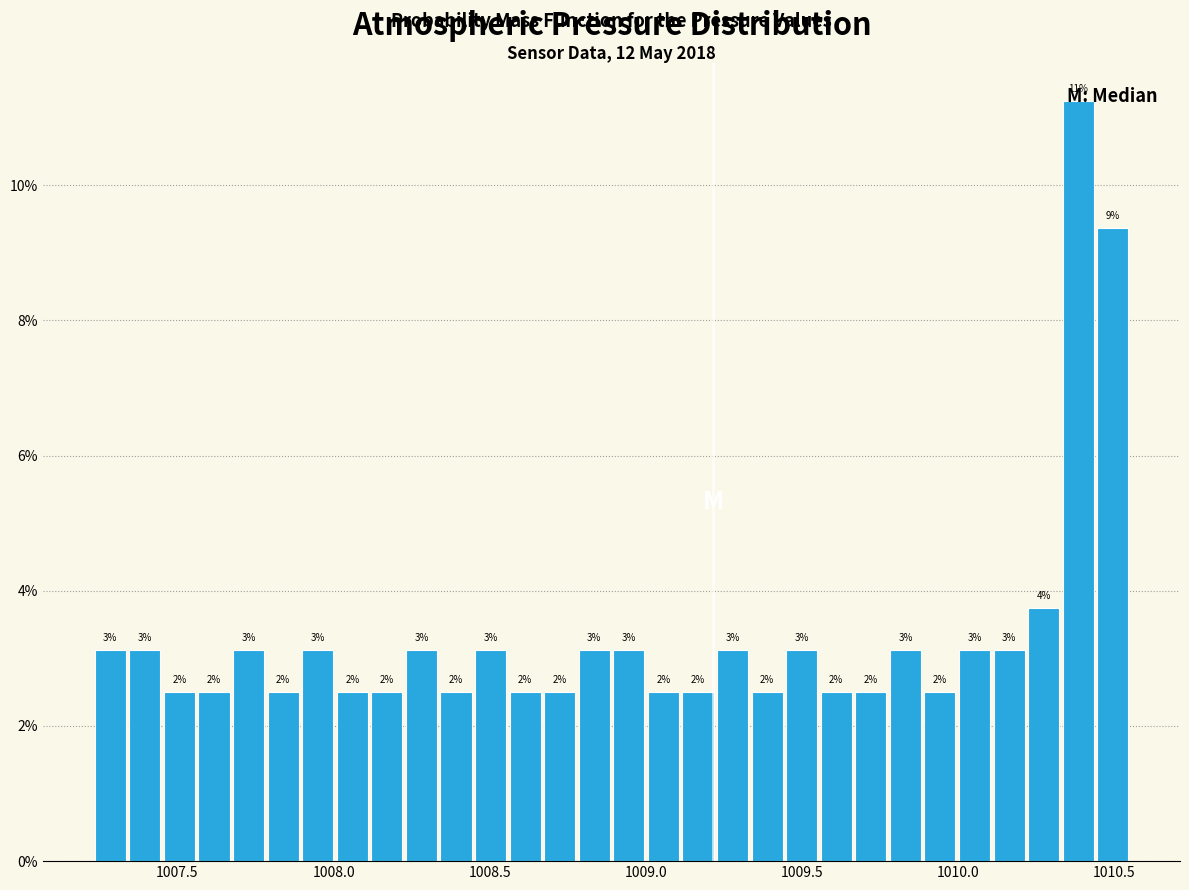

Around what value on the x-axis is the tallest bar? Give the approximate position of its centre, as read against the axis.

1010.40